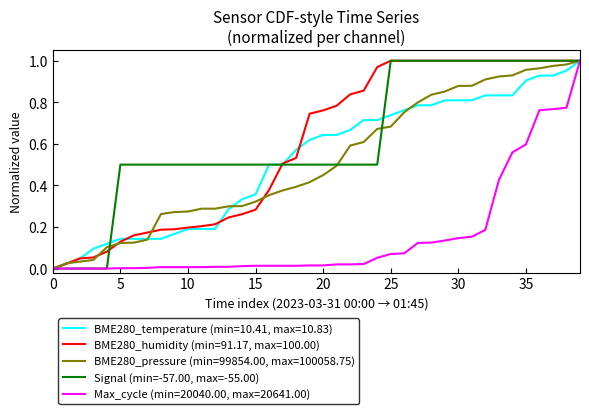

How many lines are shown in the chart?

5